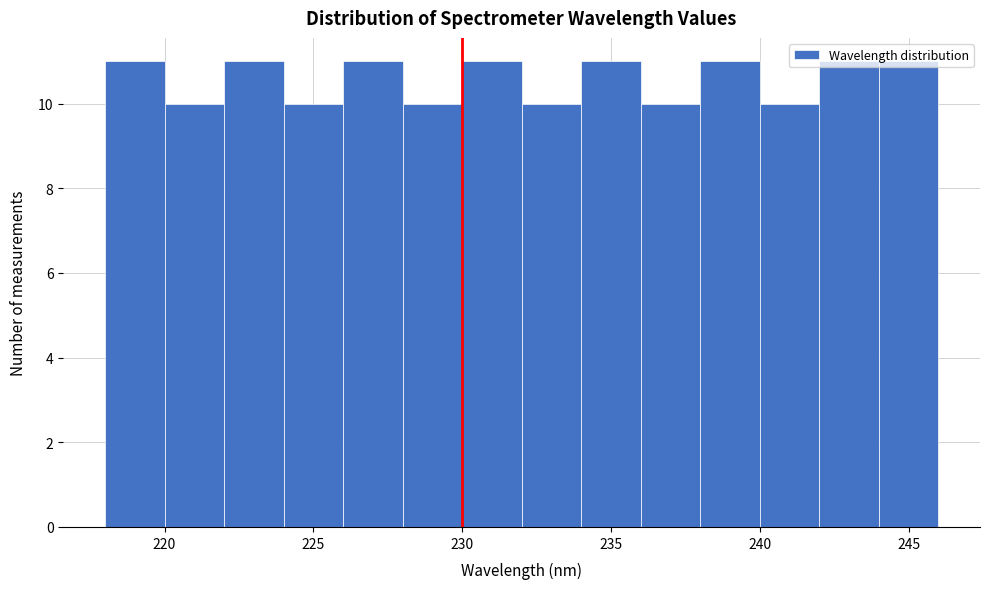

Reading left to right, list every bar in this chart as the range it spans on the x-axis followed by its height. The values are not printed on the chart, so give them approximately, as read against the axis.

218 to 220: 11
220 to 222: 10
222 to 224: 11
224 to 226: 10
226 to 228: 11
228 to 230: 10
230 to 232: 11
232 to 234: 10
234 to 236: 11
236 to 238: 10
238 to 240: 11
240 to 242: 10
242 to 244: 11
244 to 246: 11